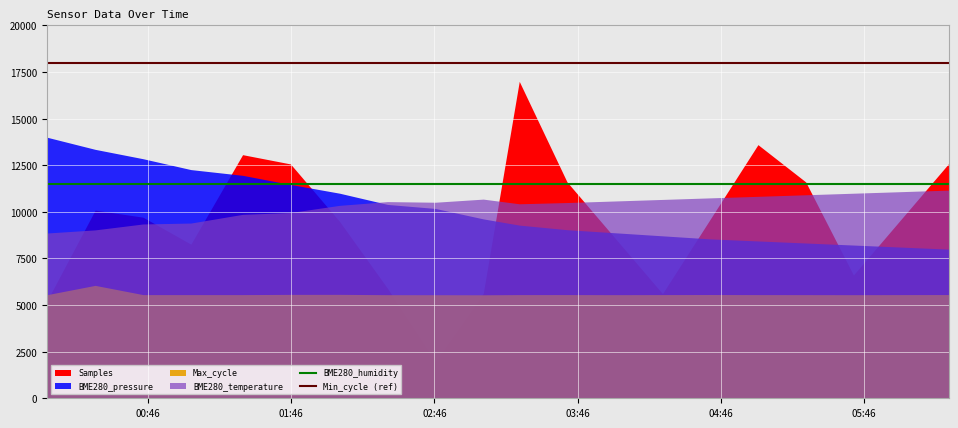

True or false: BME280_humidity and Min_cycle (ref) intersect in this chart.

False